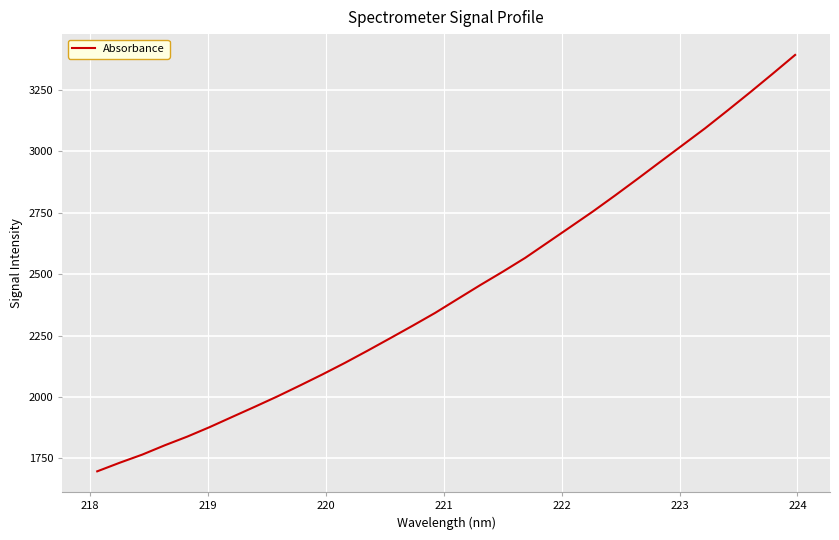

What is the maximum value shown in the chart?

3391.5